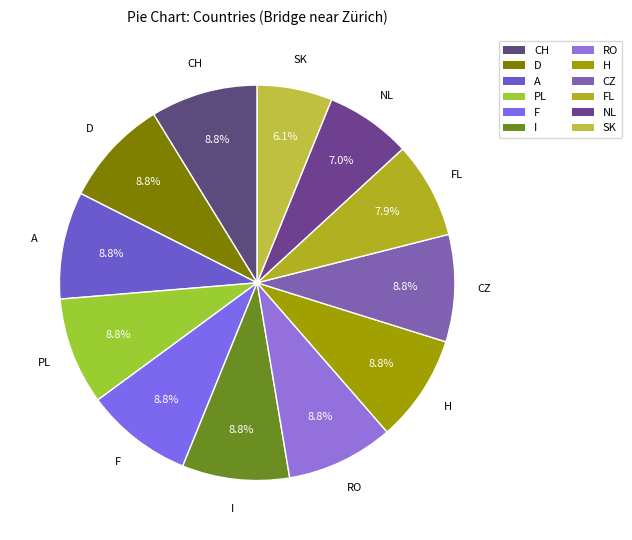

Which slice is the smallest?

SK